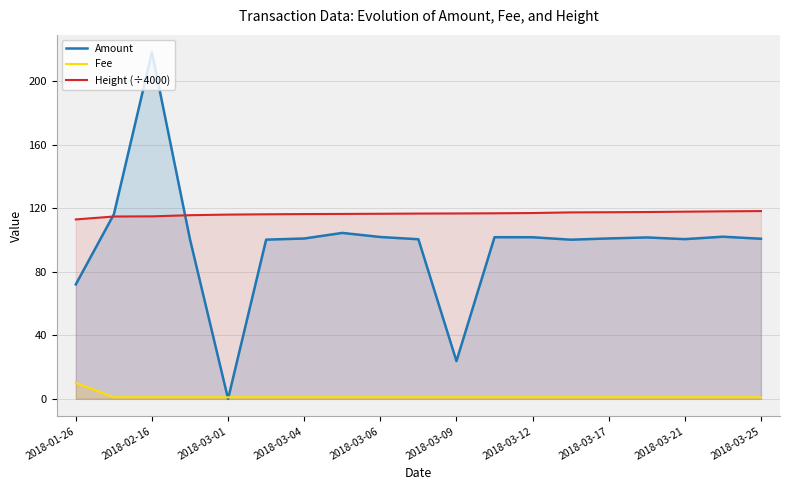

At which category does Amount reach its first local peak?

2018-02-16